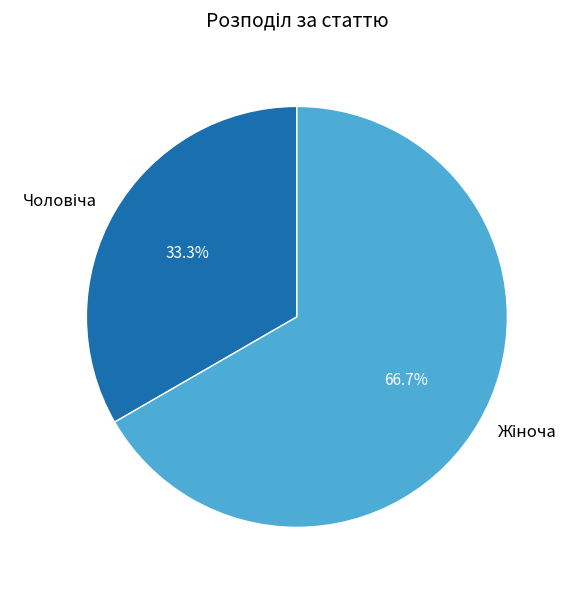

Does any single category account for the majority?

Yes